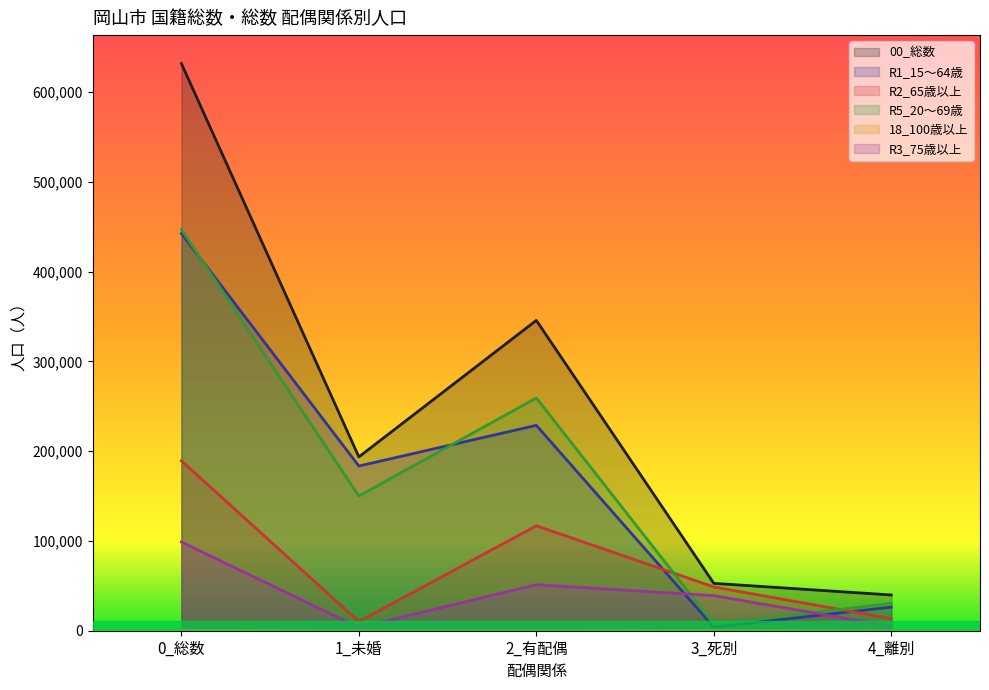

Where does the 00_総数 series first go above 193584?

0_総数